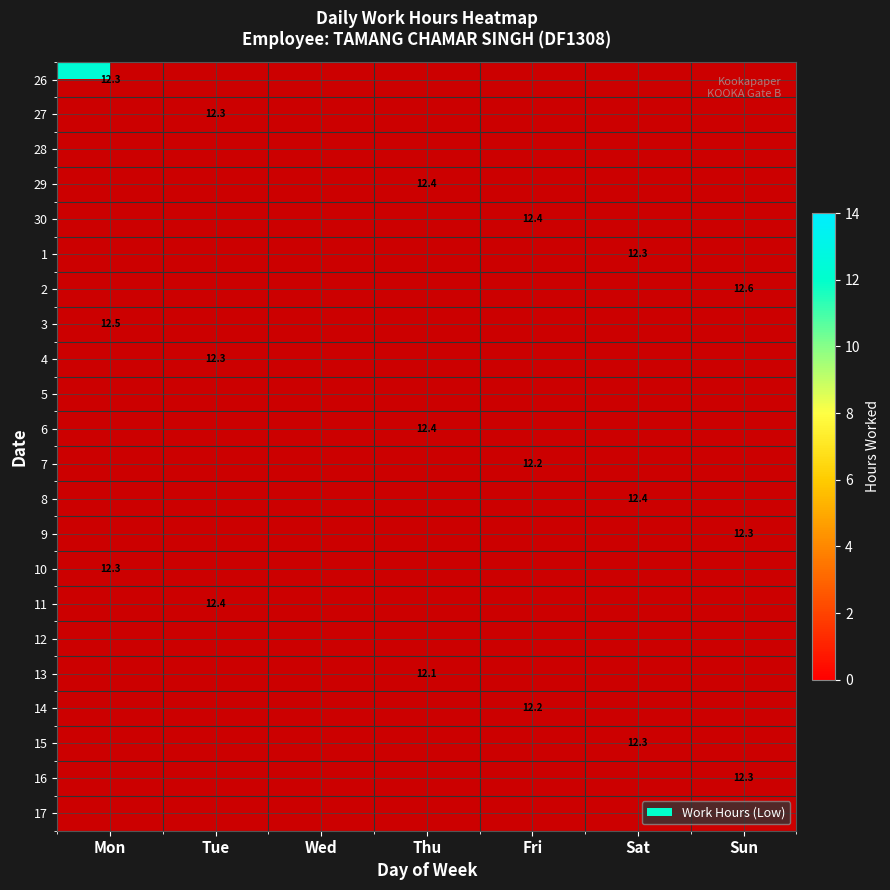

Is the value of 10 at Thu greater than the value of 17 at Fri?

No